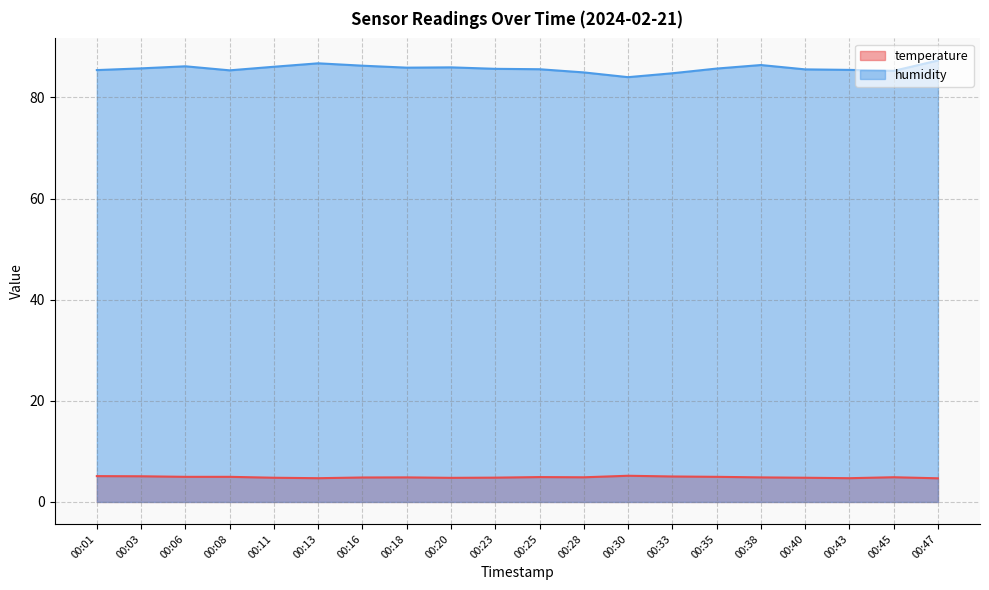

Between 00:11 and 00:13, which is larger?

00:11